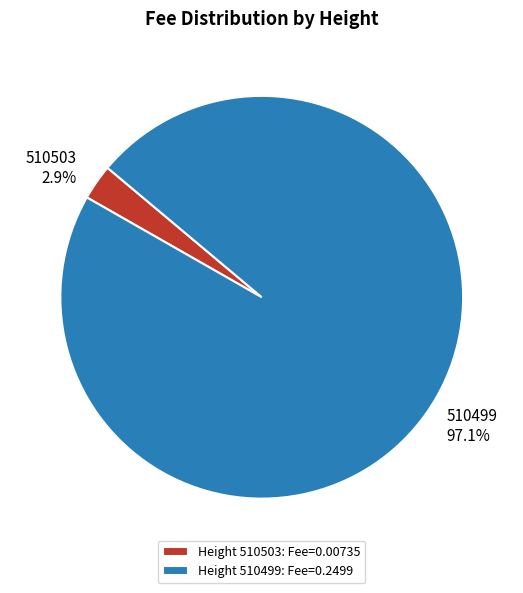

Is it true that 510503 is 3% of the pie?

True